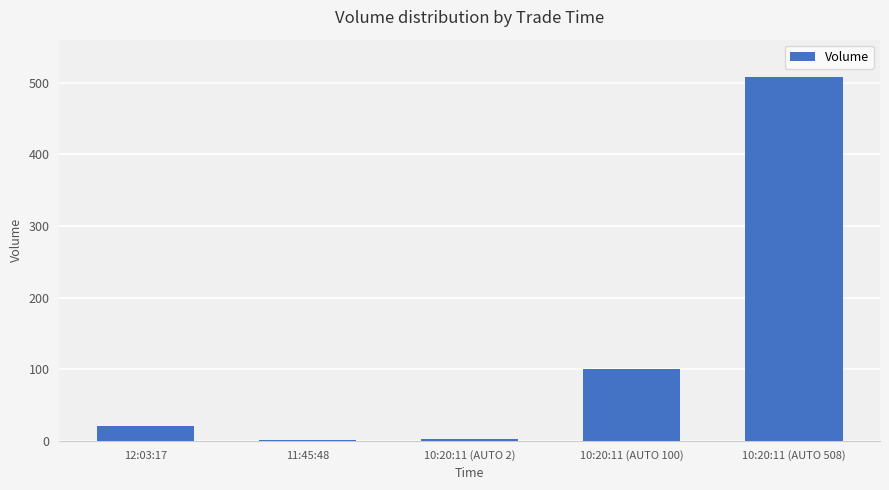

The chart shows a value of 20 at 12:03:17. True or false?

True